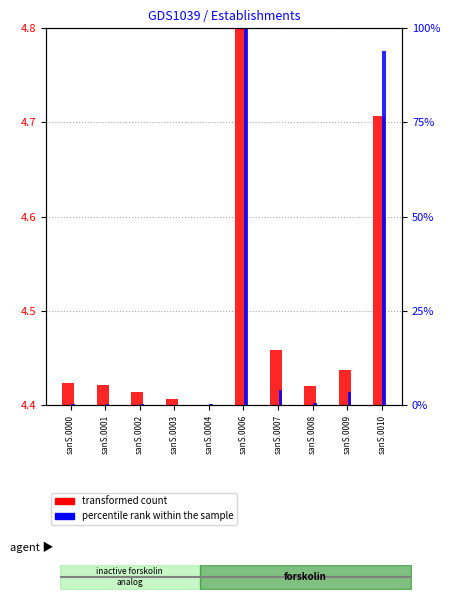

Between sanS.0004 and sanS.0009, which series saw the biggest shift?

percentile rank within the sample